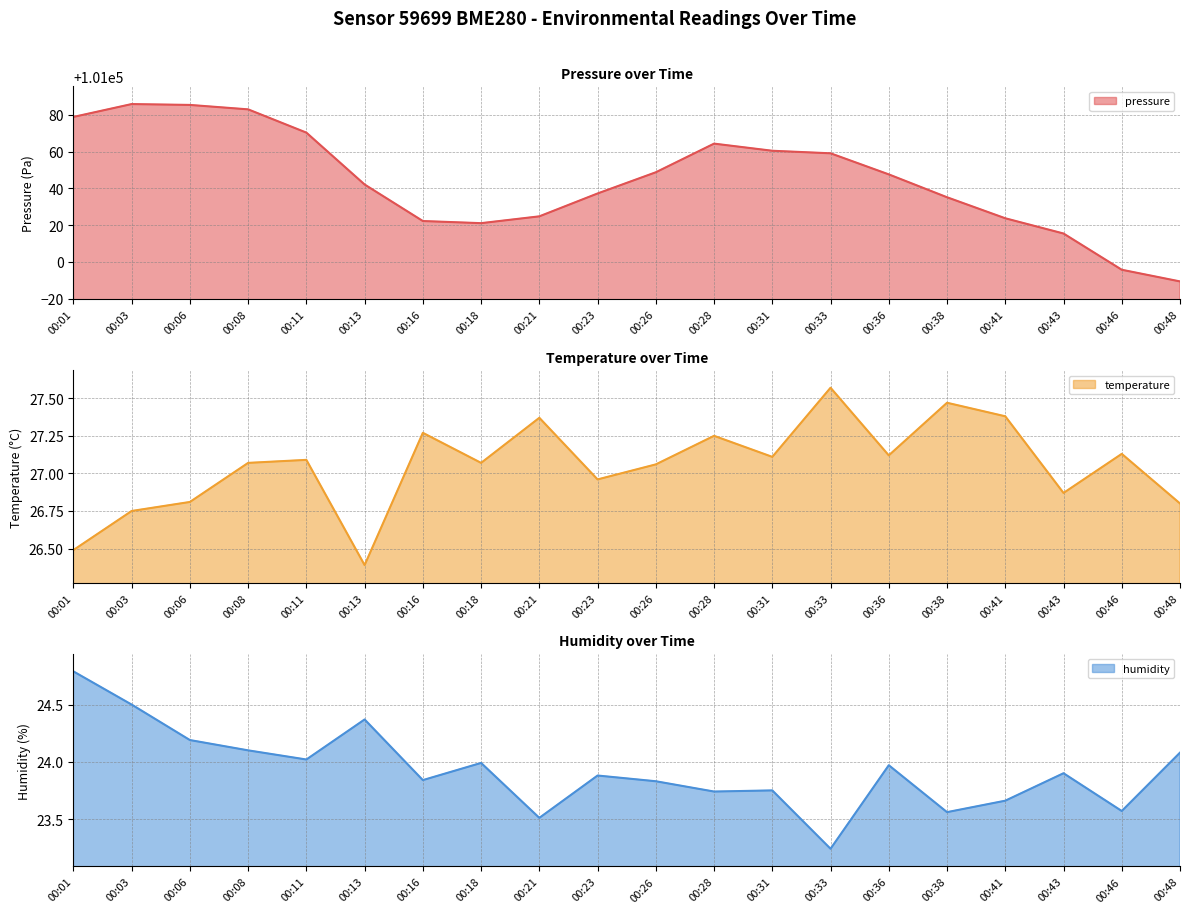

What is the difference between the maximum and minimum values in the temperature series?

1.2